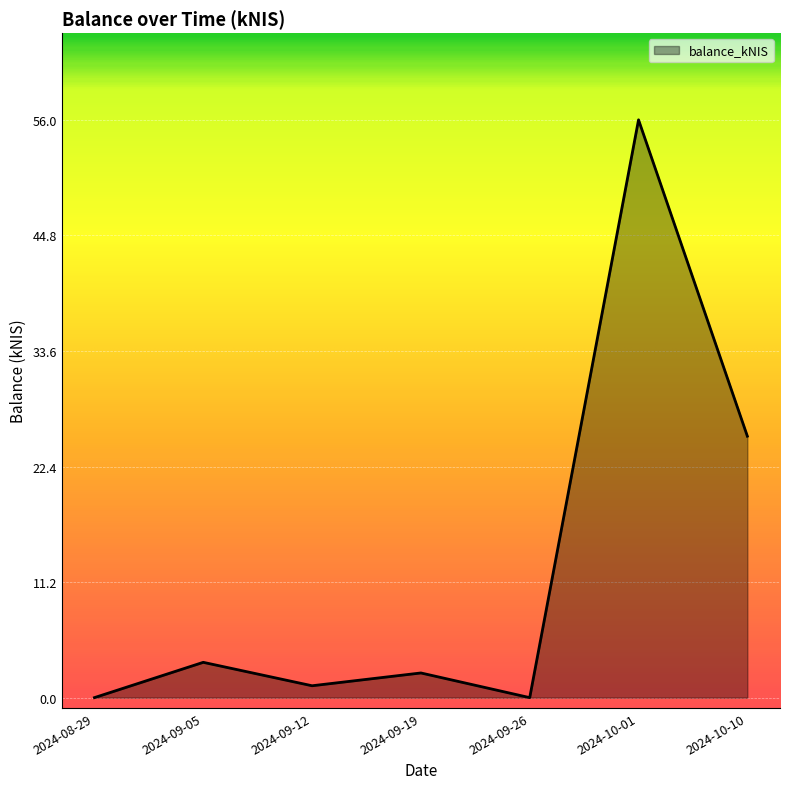

Is it true that the value at 2024-10-01 is 56.0?

True